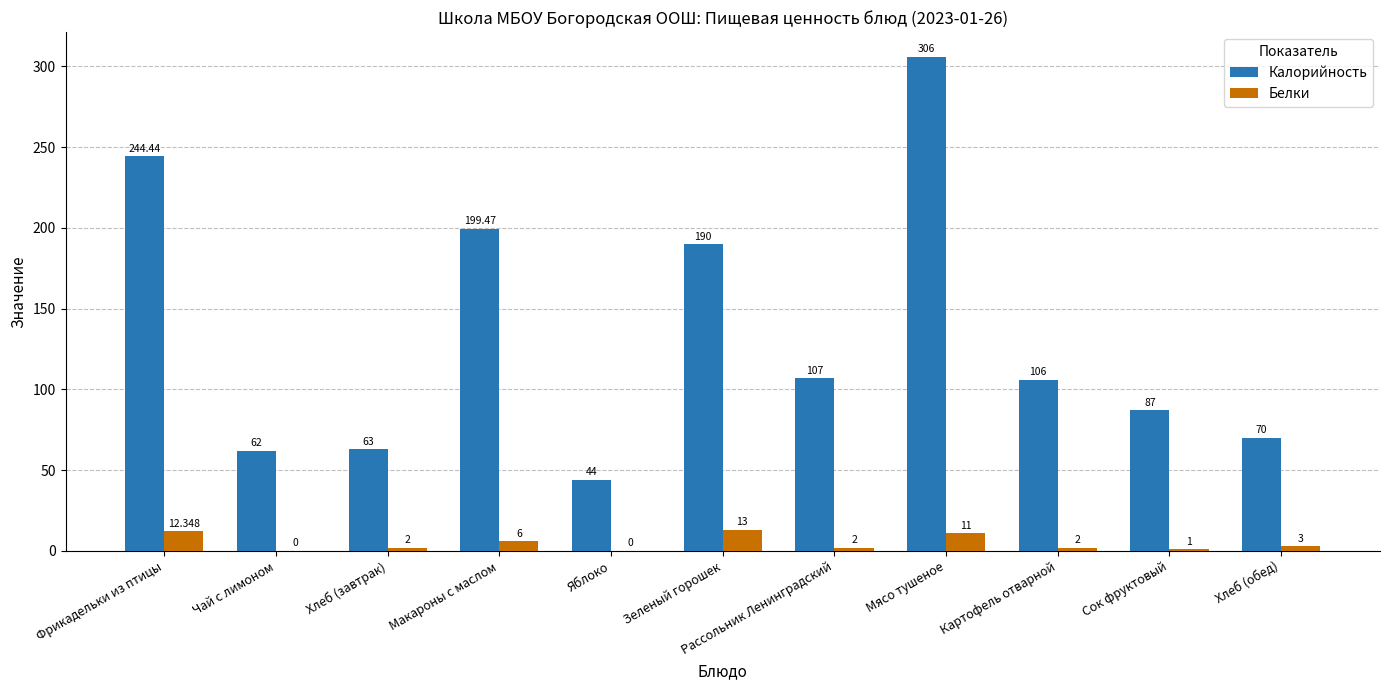

Is the value of Калорийность at Хлеб (обед) greater than the value of Белки at Макароны с маслом?

Yes